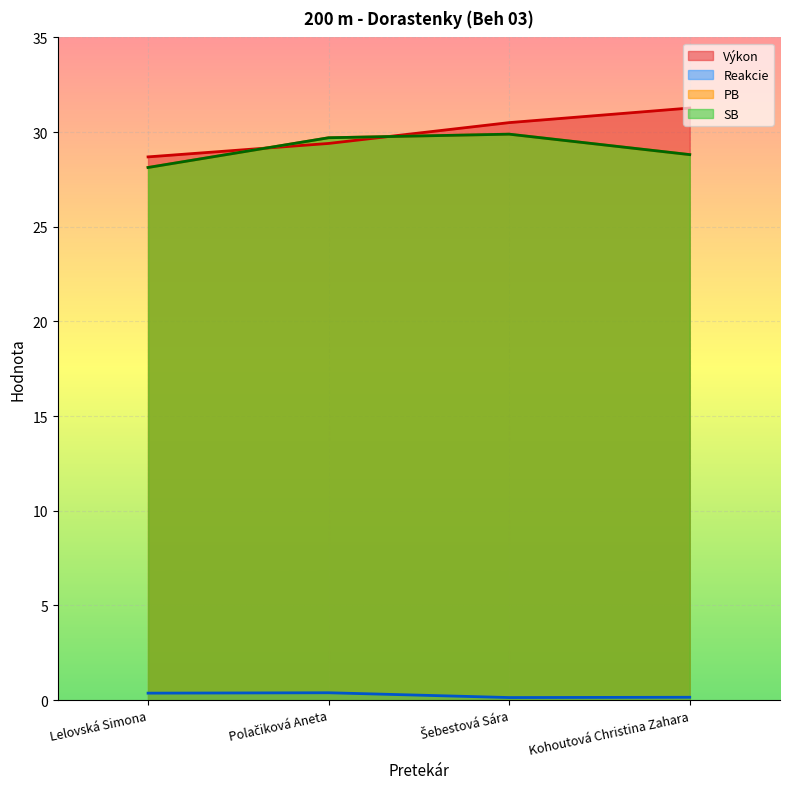

What is the approximate value of Reakcie at Šebestová Sára?

0.1